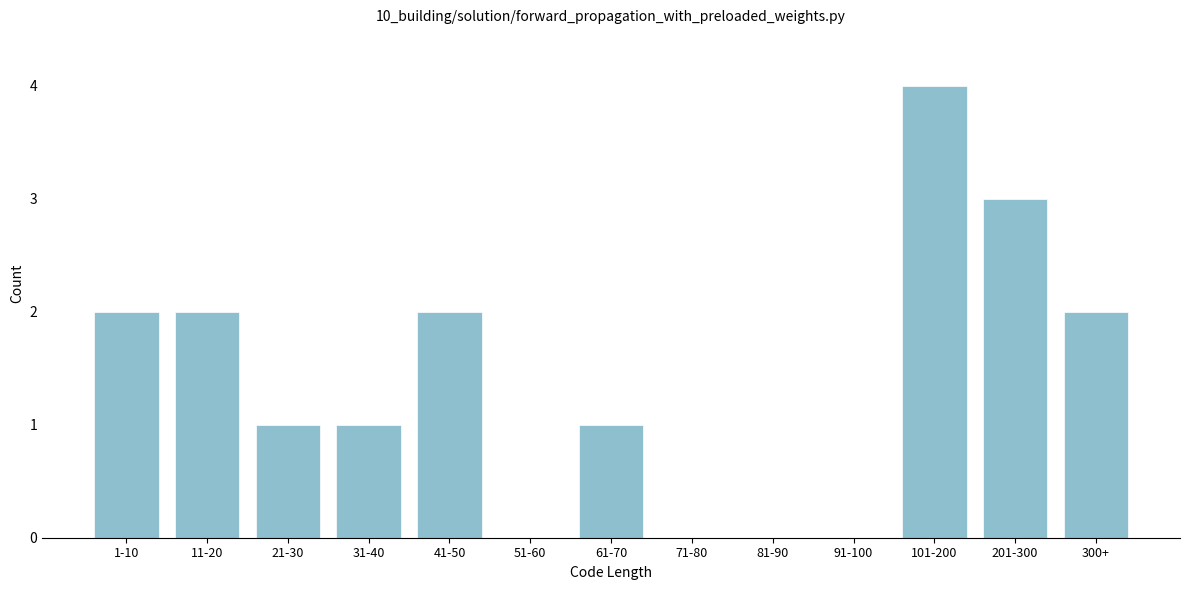

Reading left to right, list all the values displayed in this chart.

1-10=2	11-20=2	21-30=1	31-40=1	41-50=2	51-60=0	61-70=1	71-80=0	81-90=0	91-100=0	101-200=4	201-300=3	300+=2